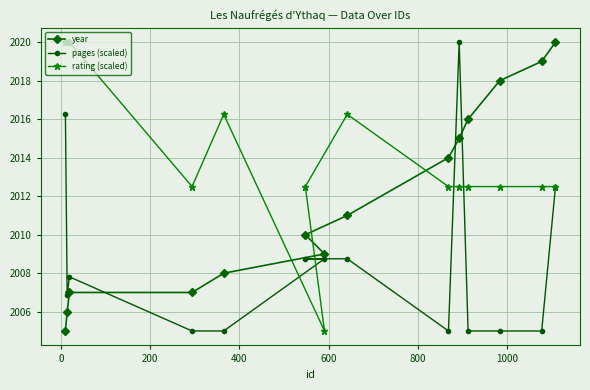

What is the value of the rating (scaled) point at the 9th from the left?

2012.5